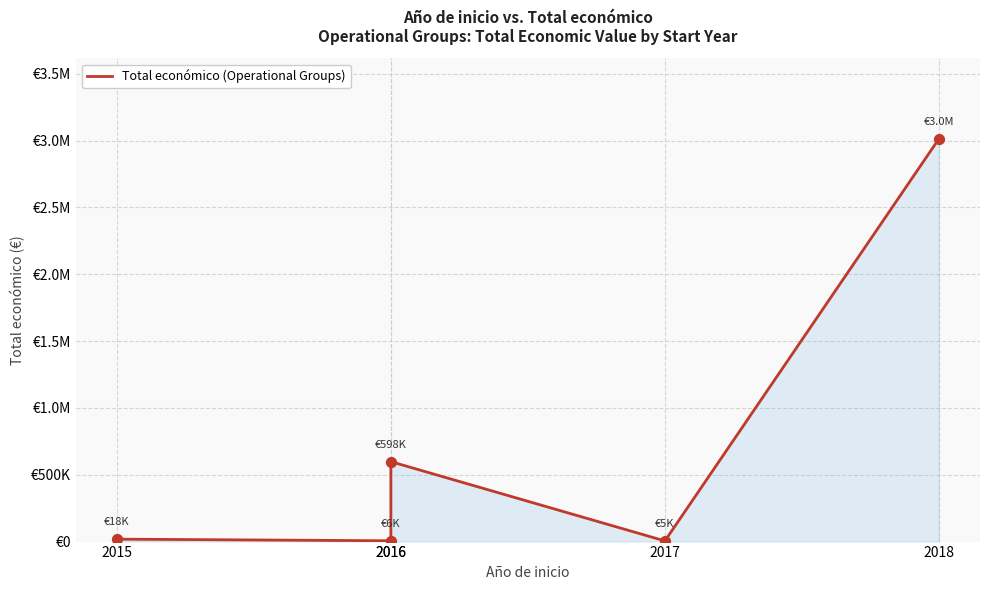

Between 2018 and 2017, which is larger?

2018